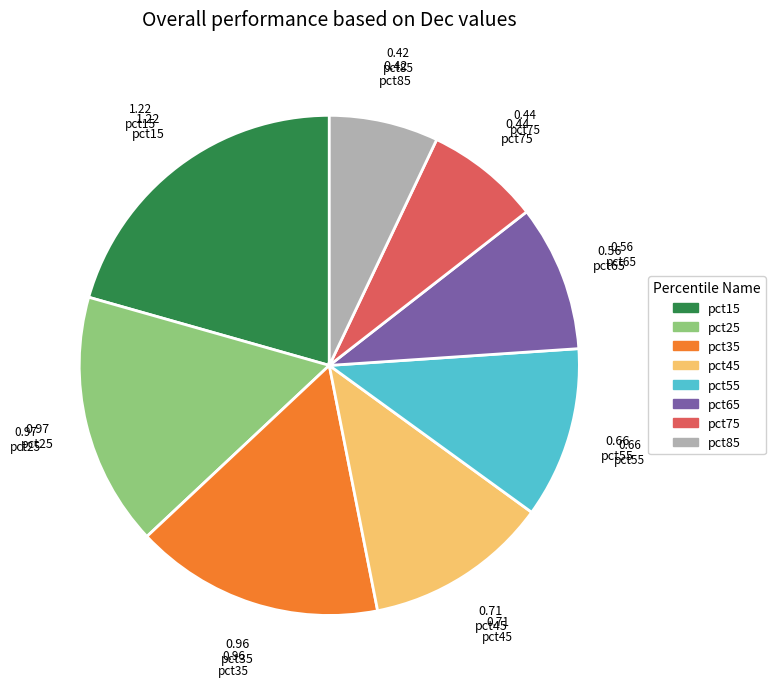

Is there a majority slice in this chart?

No